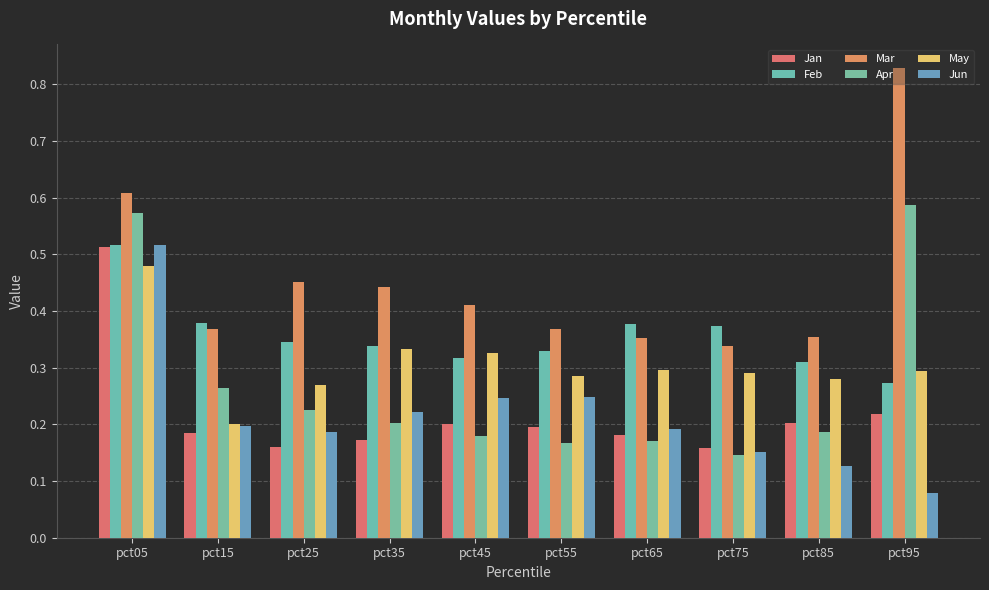

True or false: May has a value of 0.8 at pct05.

False